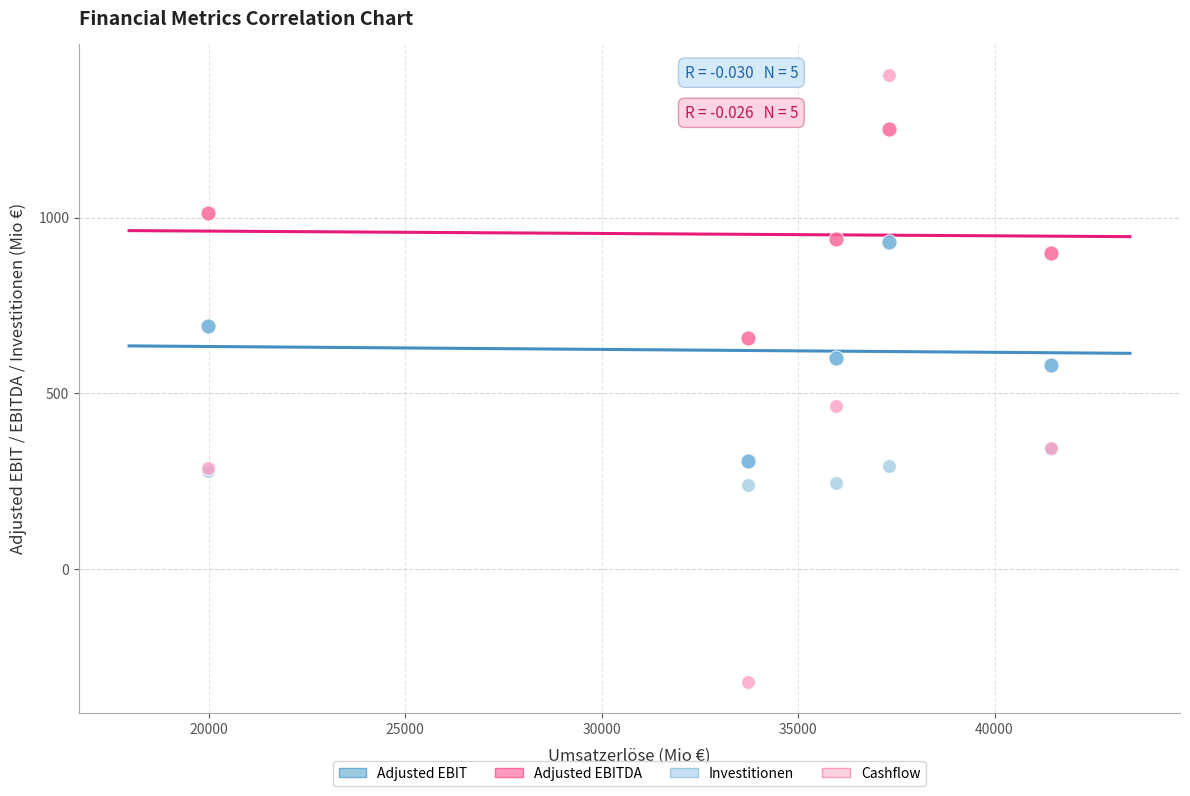

In the Cashflow series, what Y value is closest to 542?

465